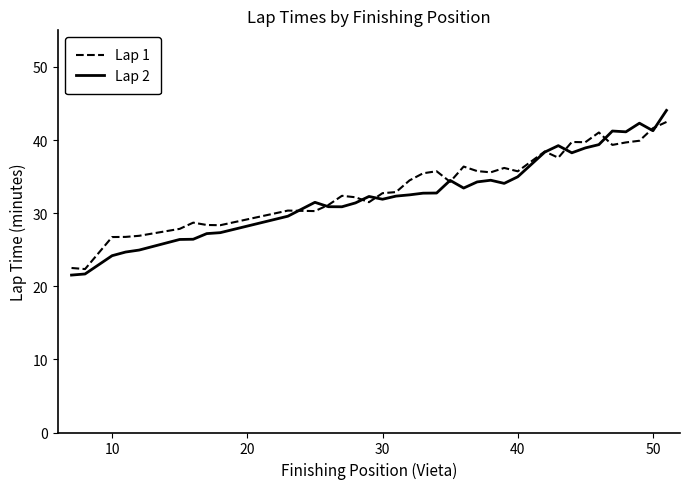

What is the lowest value of the Lap 1 series?

22.4